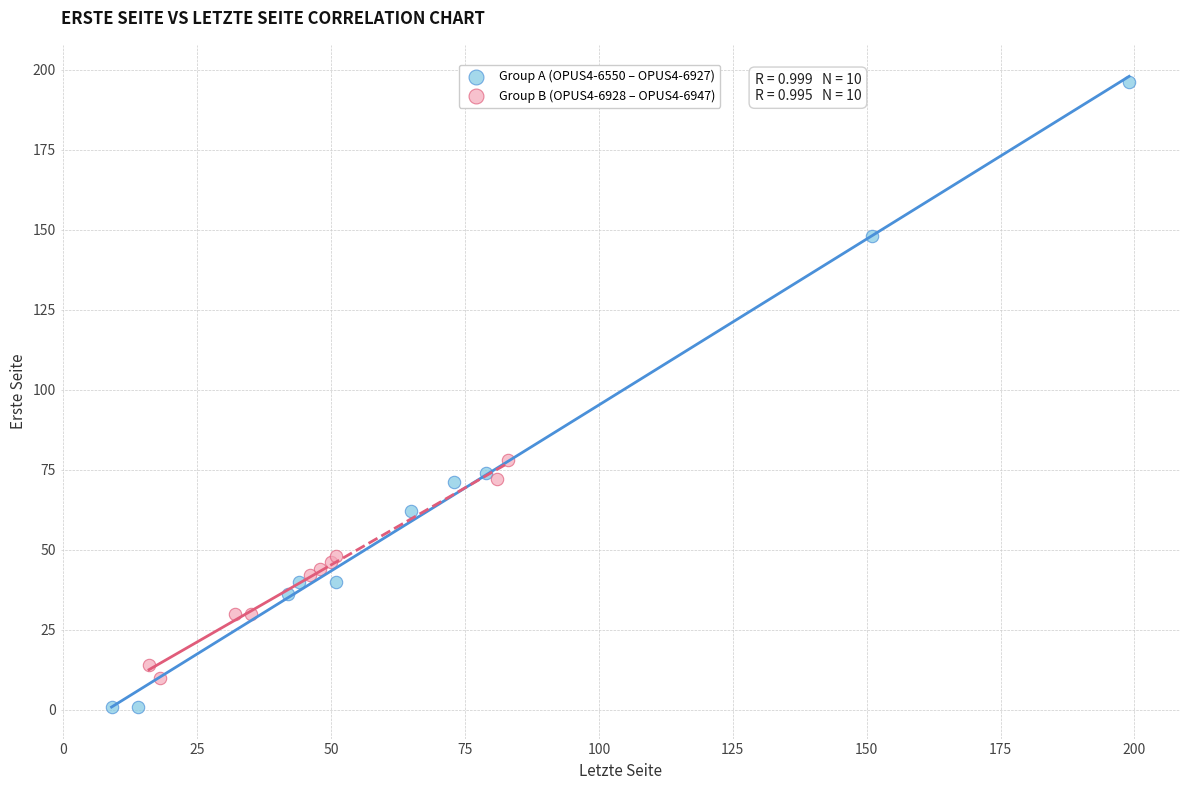

Which series reaches the maximum Y coordinate?

Group A (OPUS4-6550 – OPUS4-6927)